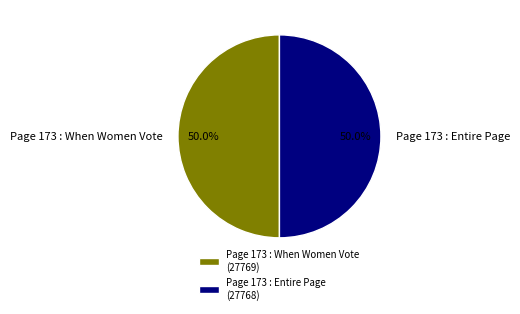

Combined, what portion of the pie is Page 173 : Entire Page and Page 173 : When Women Vote?

100.0%